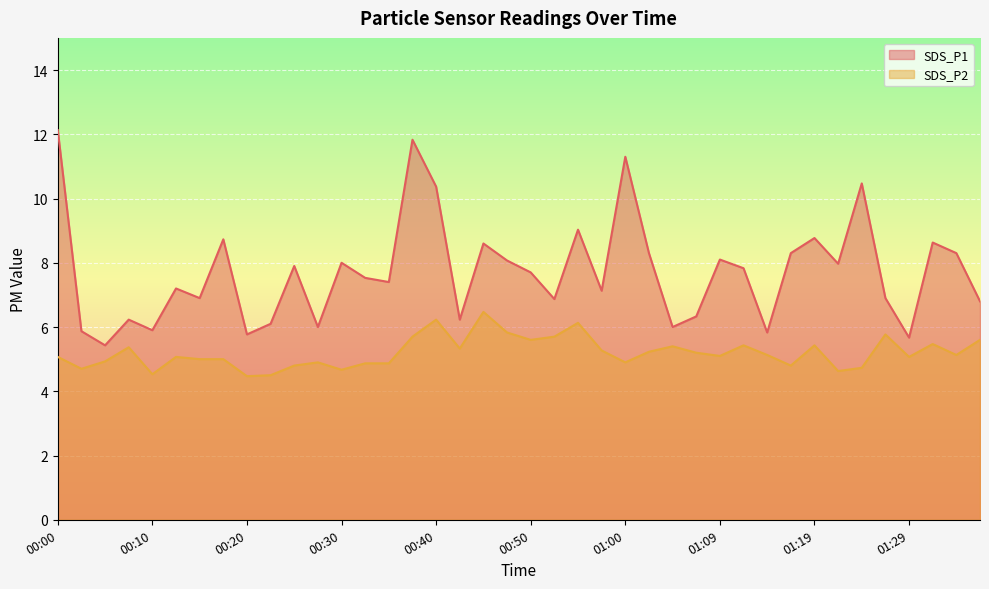

Which series has the largest total across all categories?

SDS_P1